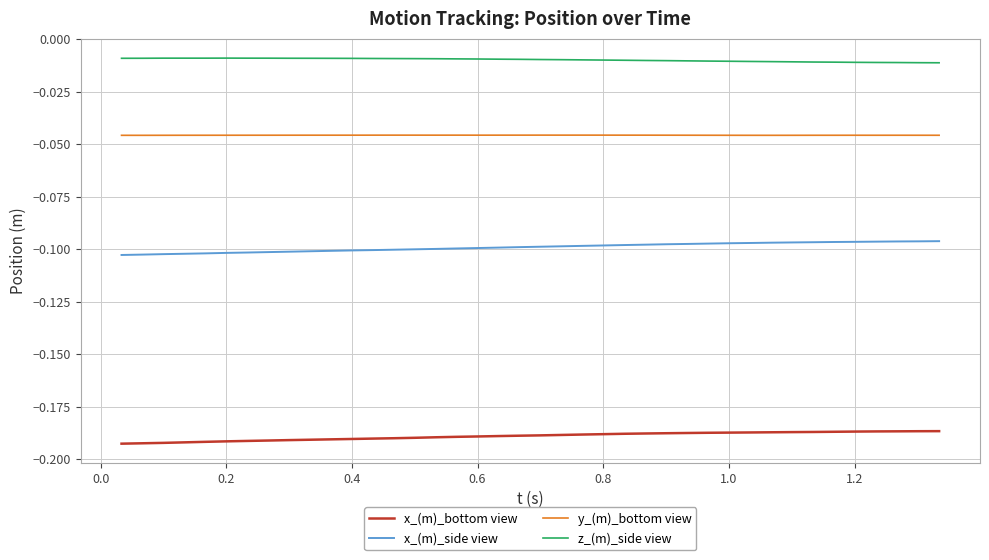

List the series in order of their overall mean, lowest first.

x_(m)_bottom view, x_(m)_side view, y_(m)_bottom view, z_(m)_side view